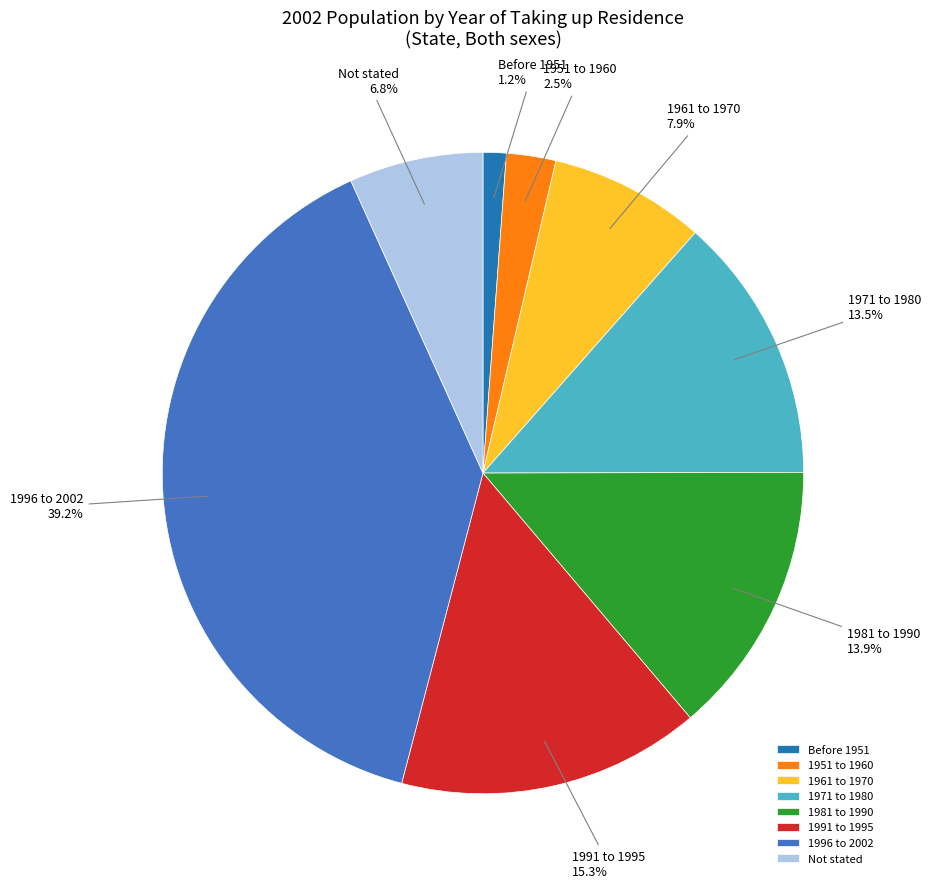

Do Not stated and Before 1951 together represent more than half of the pie?

No